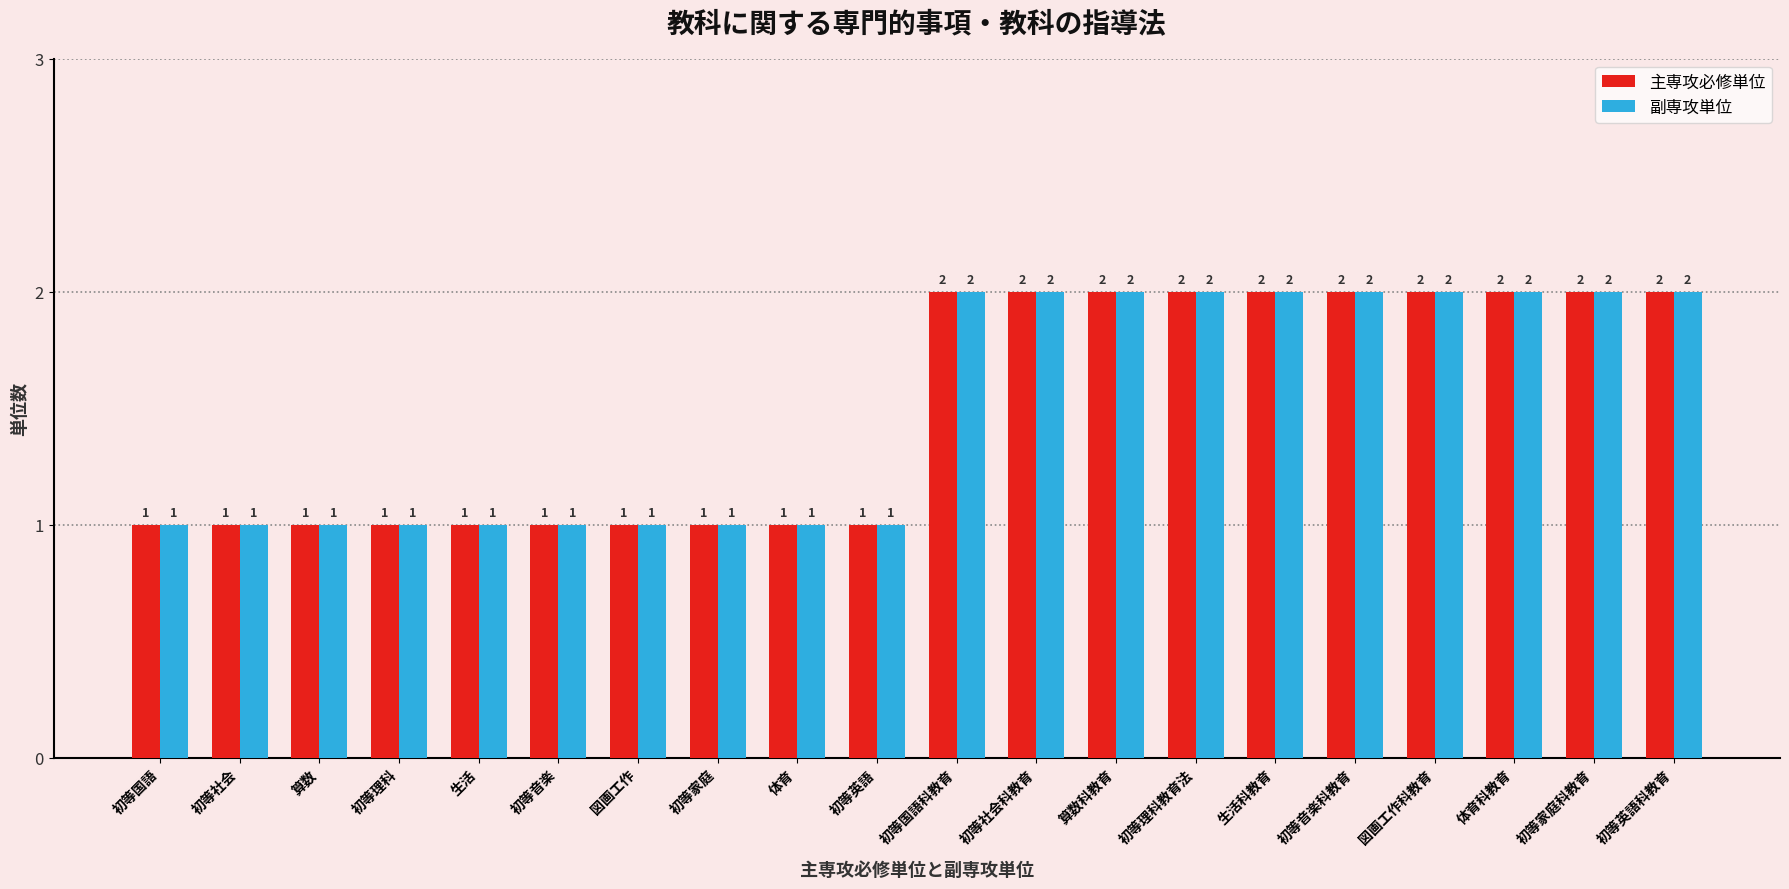

True or false: 主専攻必修単位 has a value of 1 at 図画工作科教育.

False